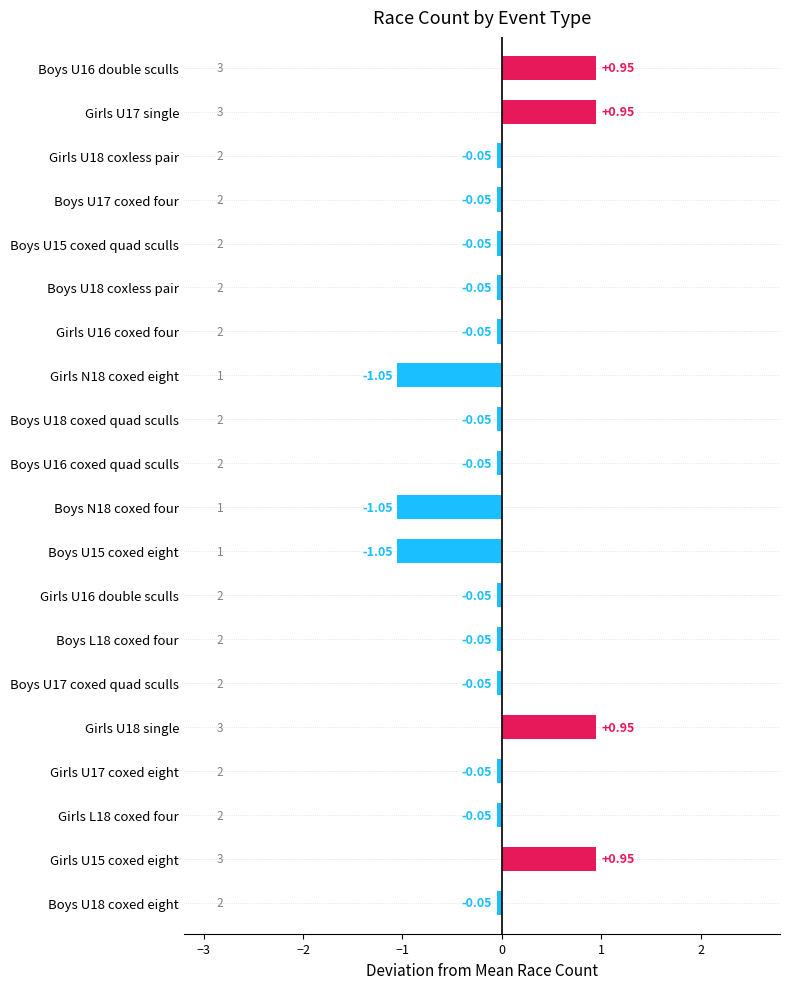

Count the number of values greater than 0.

4